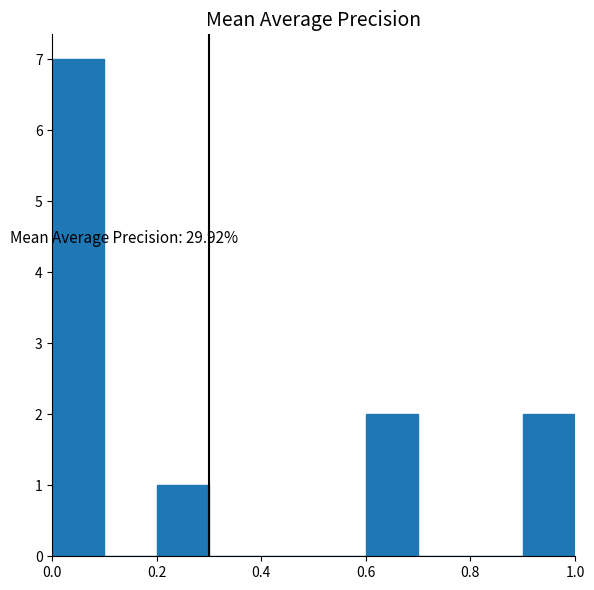

Over which range of the x-axis is the bar tallest?

0.0 to 0.1